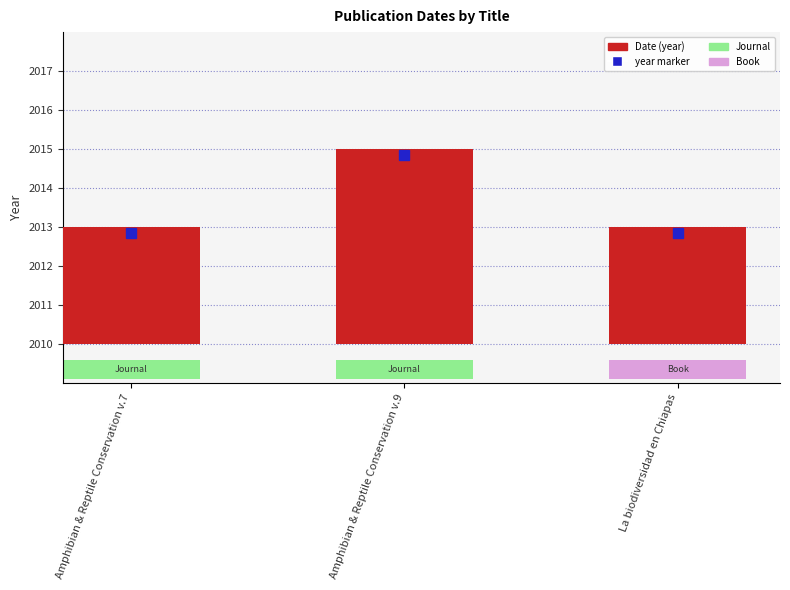

Which category has the lowest value across all series?

Amphibian & Reptile Conservation v.7